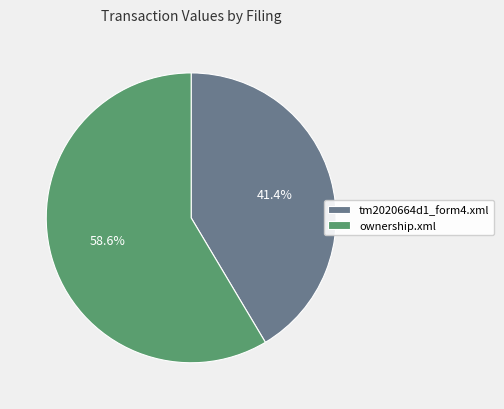

To the nearest percent, what is the difference between the ownership.xml and tm2020664d1_form4.xml slice percentages?

17%